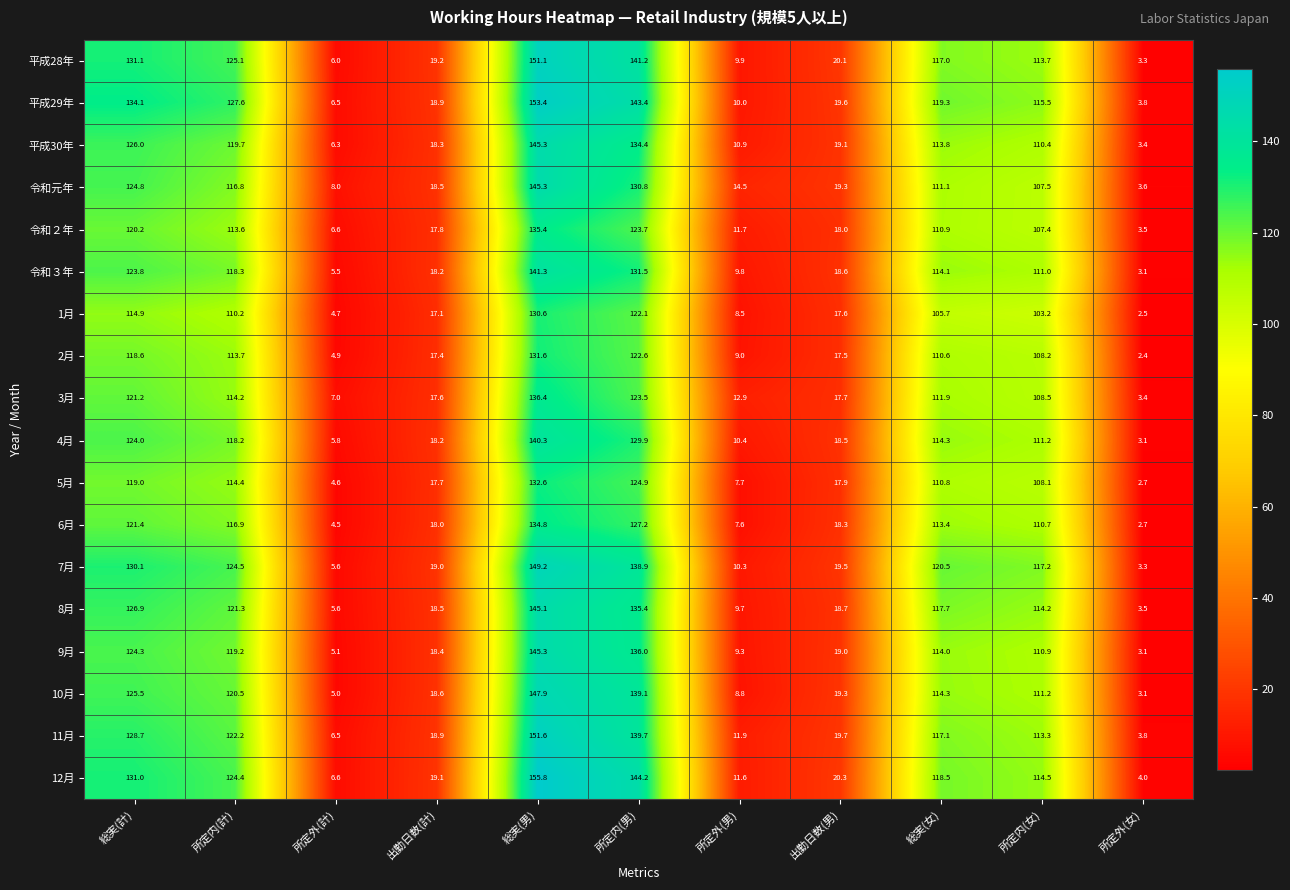

Count the number of categories in the chart.

11